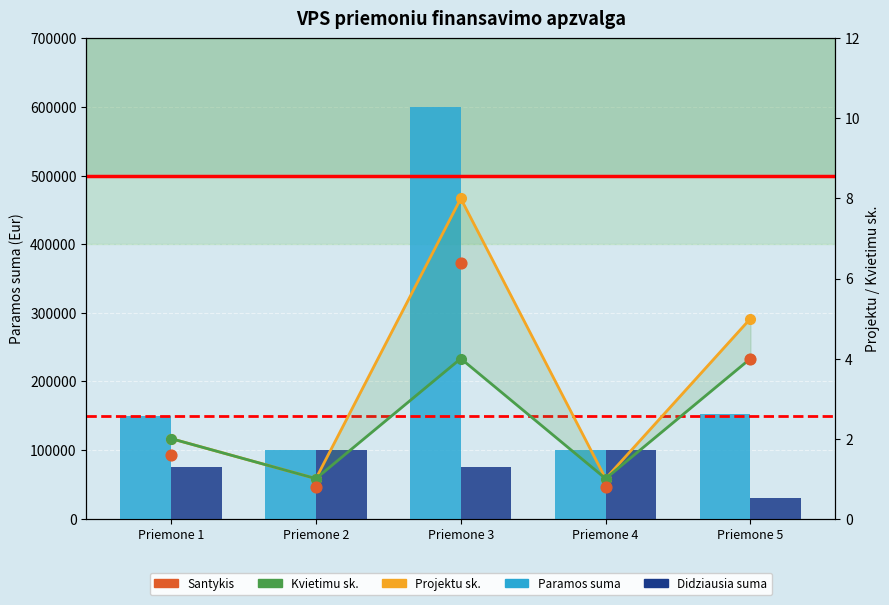

Which series has the largest total across all categories?

Paramos suma